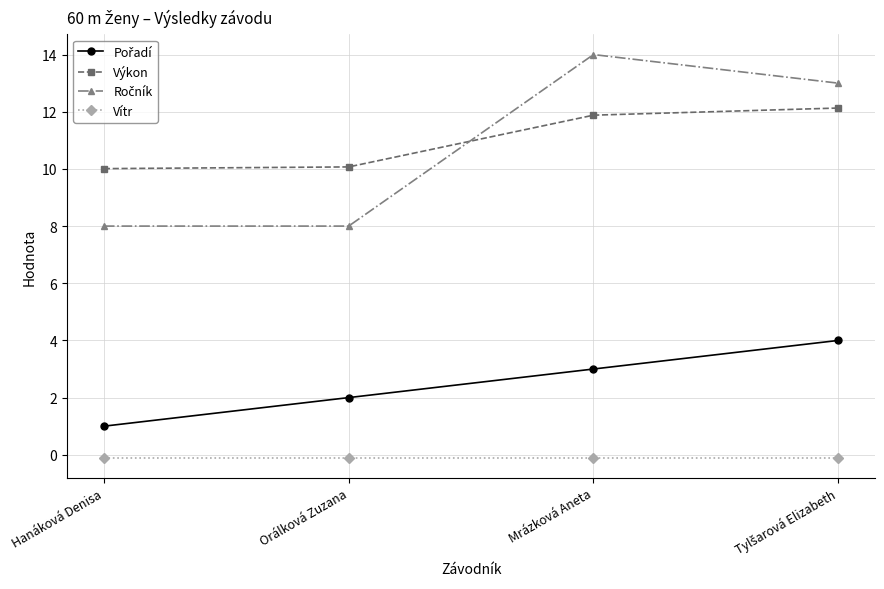

What is the spread (max minus min) of values at Orálková Zuzana?

10.2